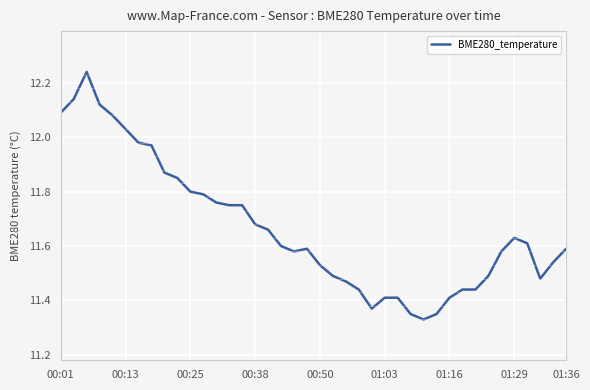

What is the difference between the maximum and minimum values?

0.9